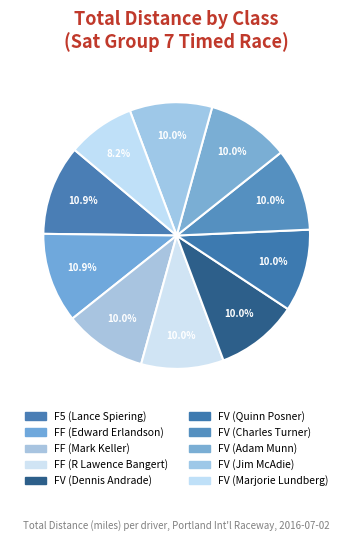

How many segments does this pie chart have?

10